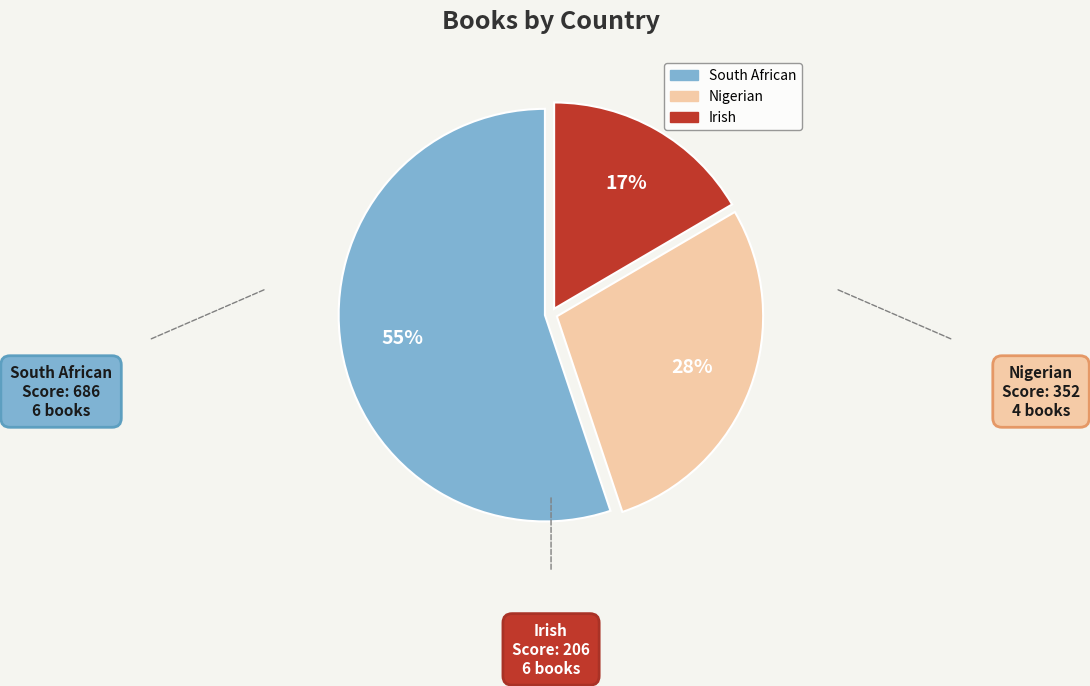

Count the number of slices in the pie.

3